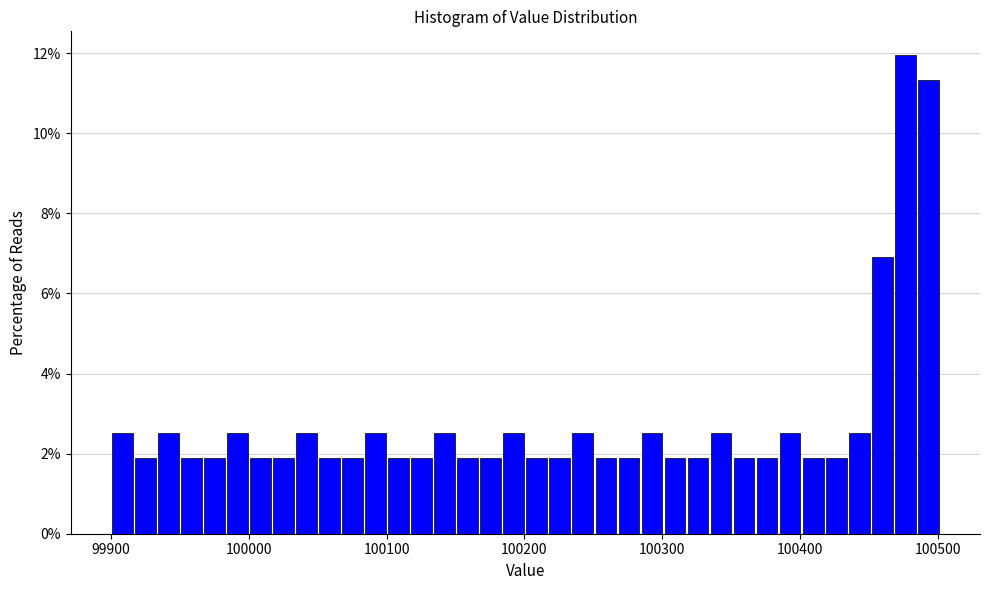

Read against the x-axis, roughly where is the centre of the tallest bar?

100480